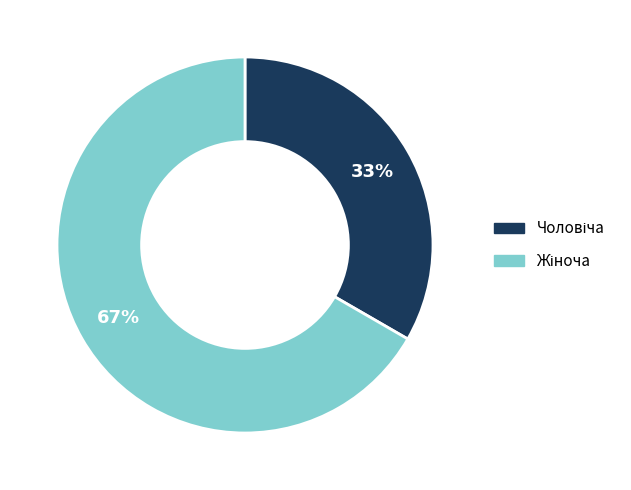

To the nearest percent, what is the average slice percentage?

50%